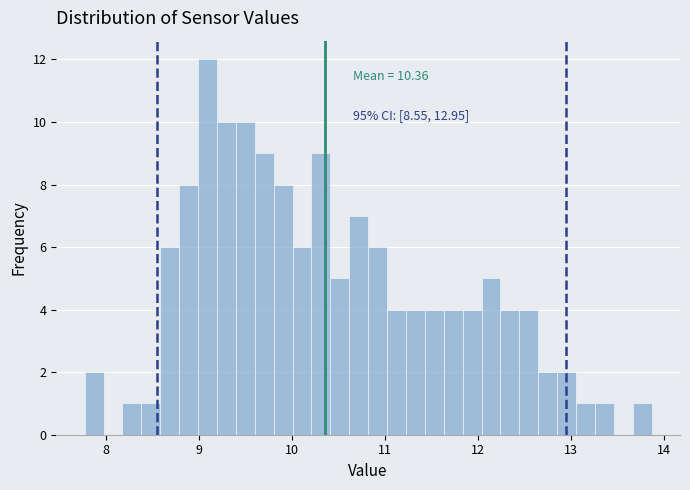

Read against the x-axis, roughly where is the centre of the tallest bar?

9.1